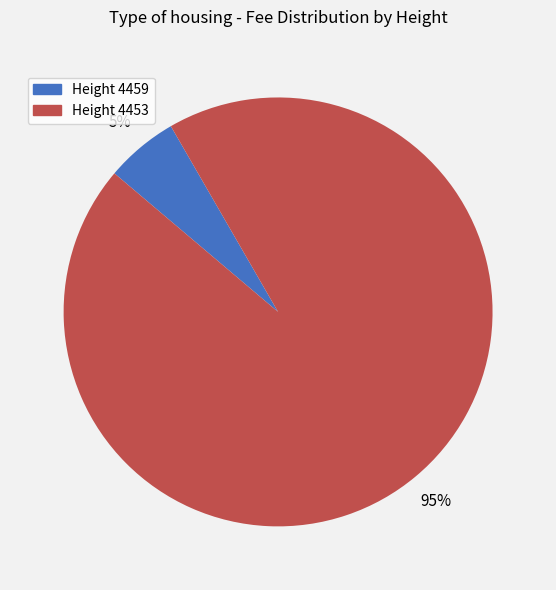

What percentage is the Height 4459 slice, to the nearest percent?

5%